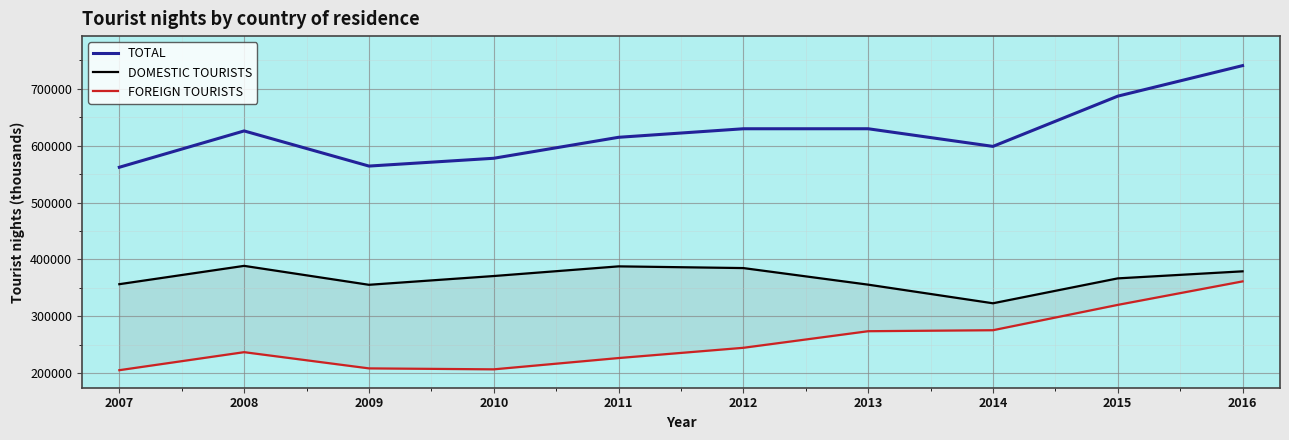

At which label is DOMESTIC TOURISTS closest to 355870?

2013